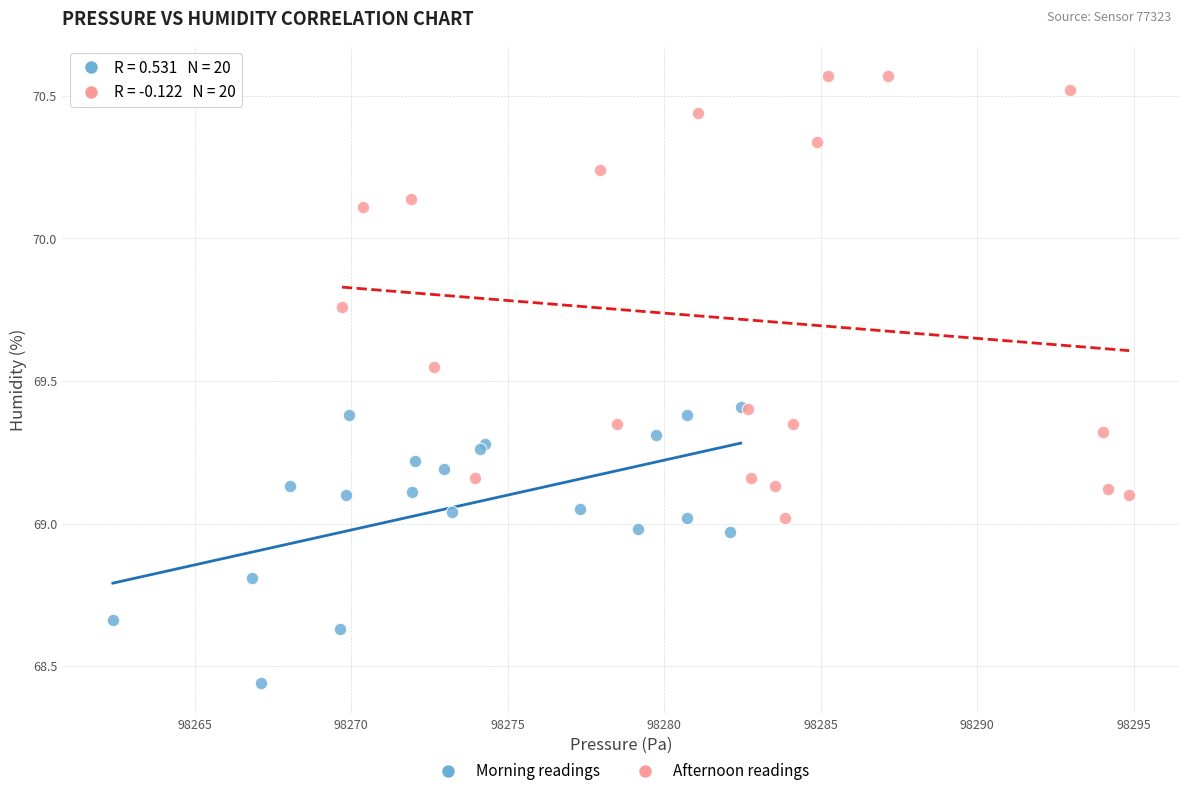

Which series reaches the minimum Y coordinate?

Morning readings